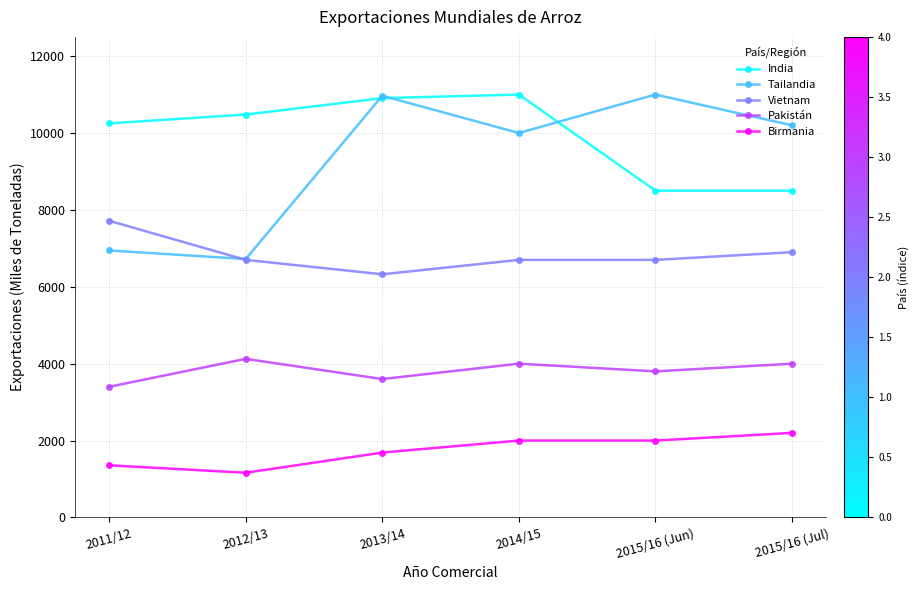

True or false: Vietnam and Birmania intersect in this chart.

False